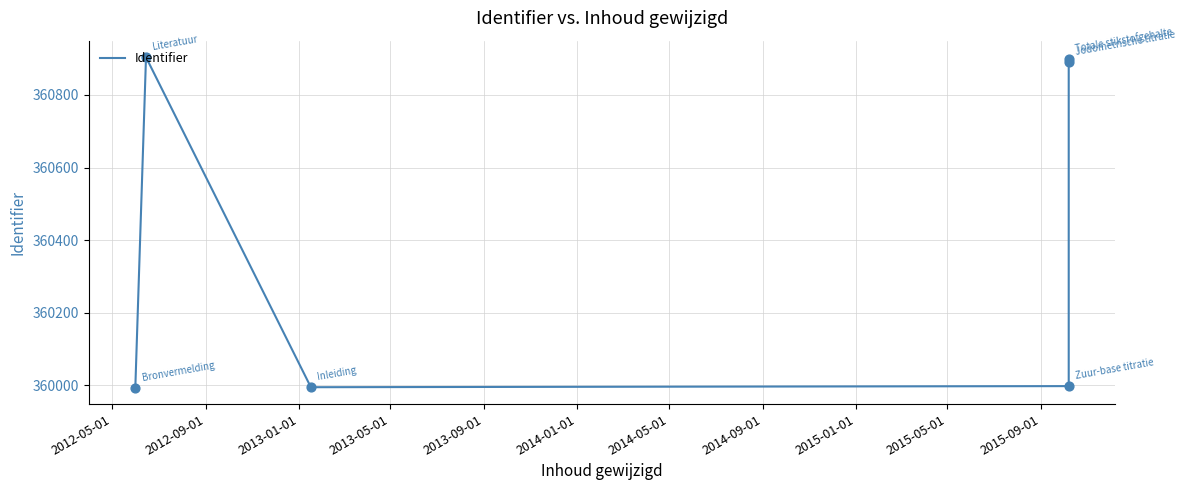

What is the ratio of the value at 2014-01-01 to the value at 2012-05-01?

1.0